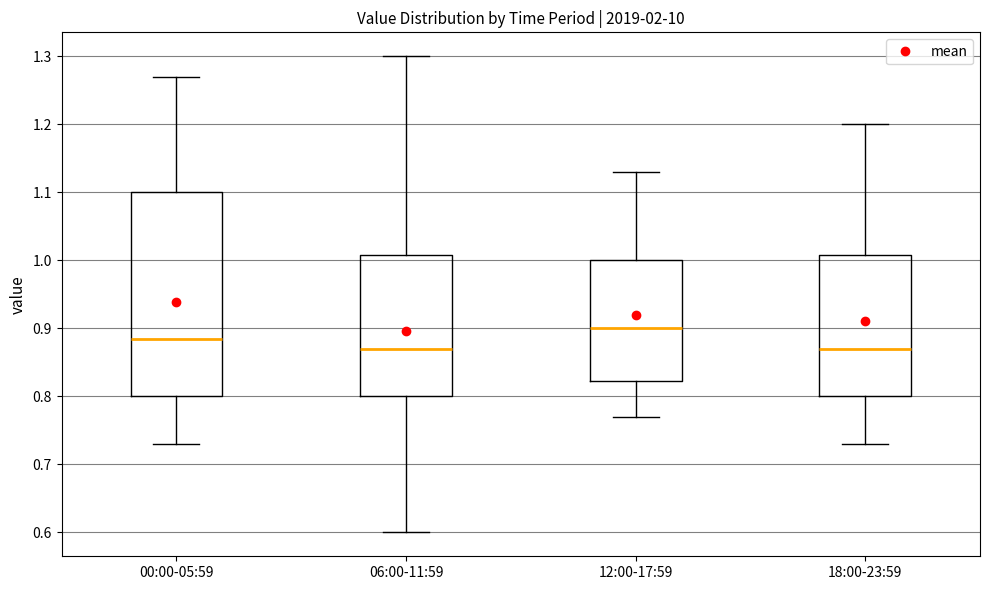

Reading left to right, read every box against the y-axis: the position of its median line, the range the box covers, and the ends of its whiskers. The values are not printed on the chart, so give them approximately, as read against the axis.

00:00-05:59: median 0.89, box 0.80 to 1.10, whiskers 0.73 to 1.27
06:00-11:59: median 0.87, box 0.80 to 1.01, whiskers 0.60 to 1.30
12:00-17:59: median 0.90, box 0.82 to 1.00, whiskers 0.77 to 1.13
18:00-23:59: median 0.87, box 0.80 to 1.01, whiskers 0.73 to 1.20